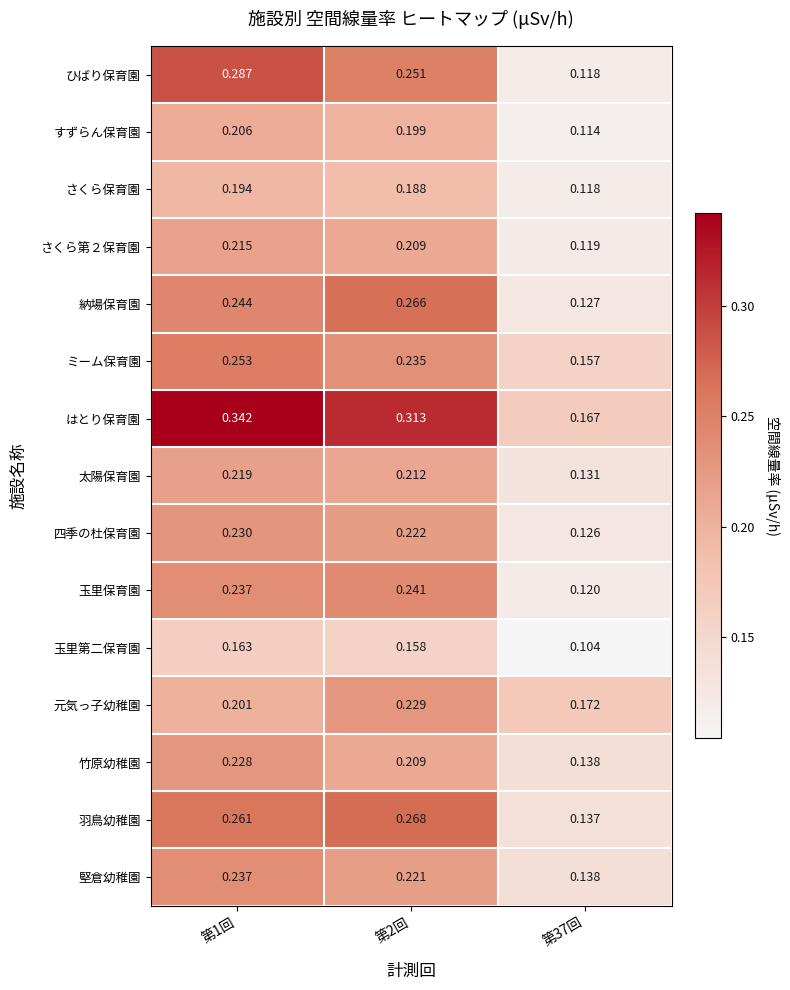

Which series has the widest spread of values?

はとり保育園